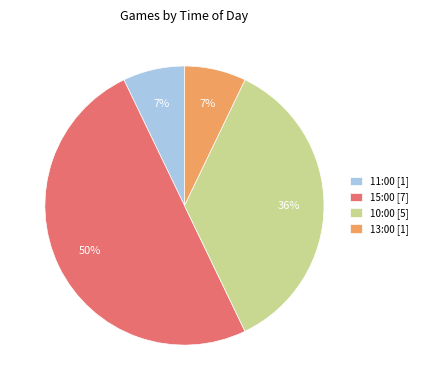

To the nearest percent, what percentage of the pie is 10:00 [5]?

36%